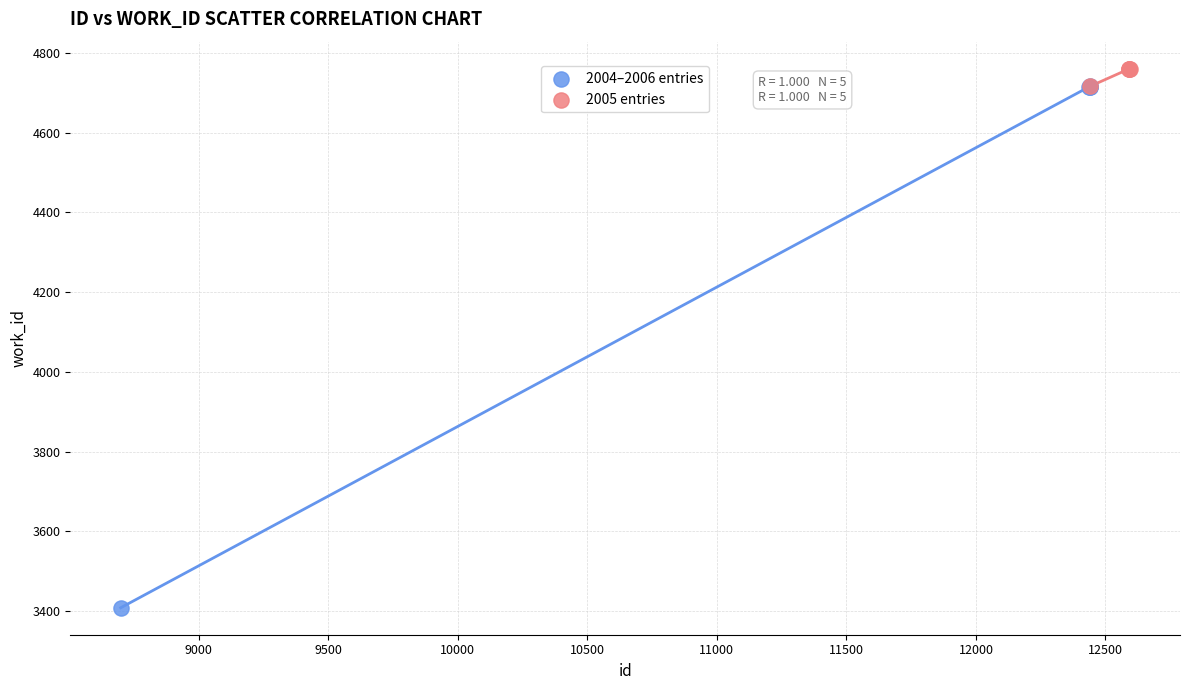

Which series has the widest spread of Y values?

2004–2006 entries